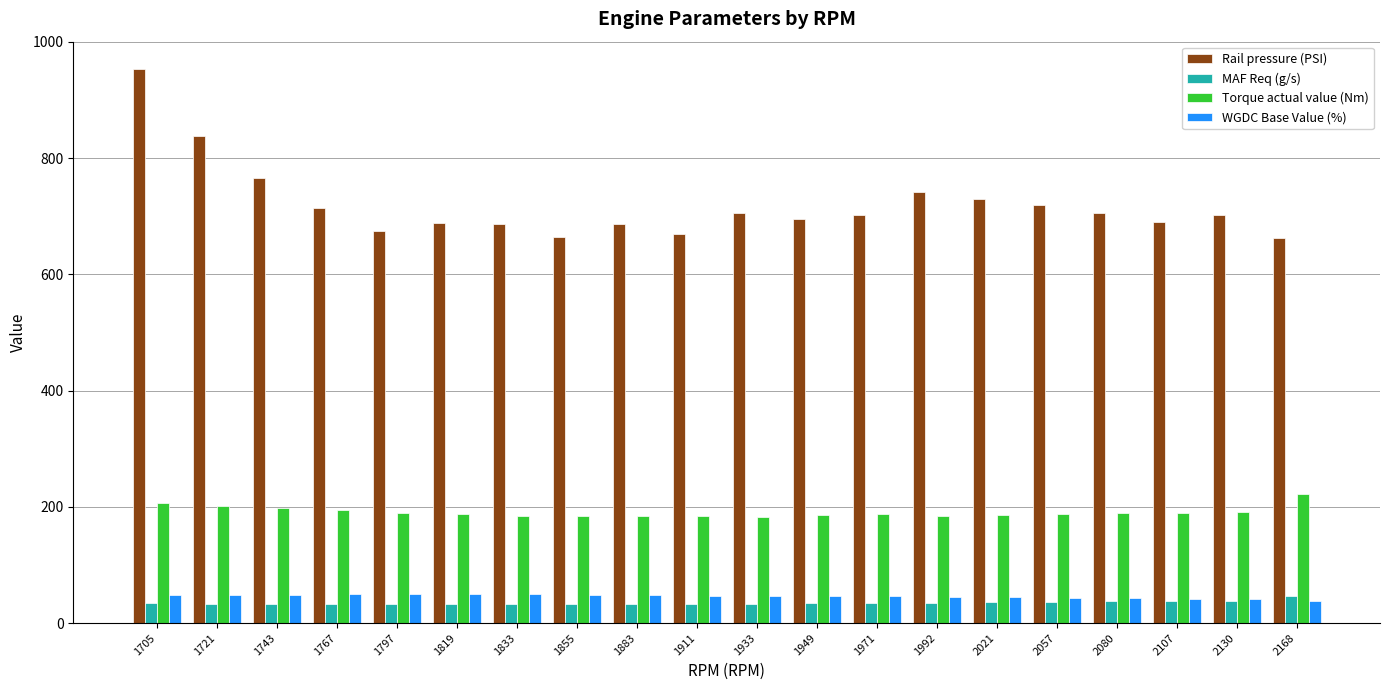

What are all the series names shown in the legend?

Rail pressure (PSI), MAF Req (g/s), Torque actual value (Nm), WGDC Base Value (%)